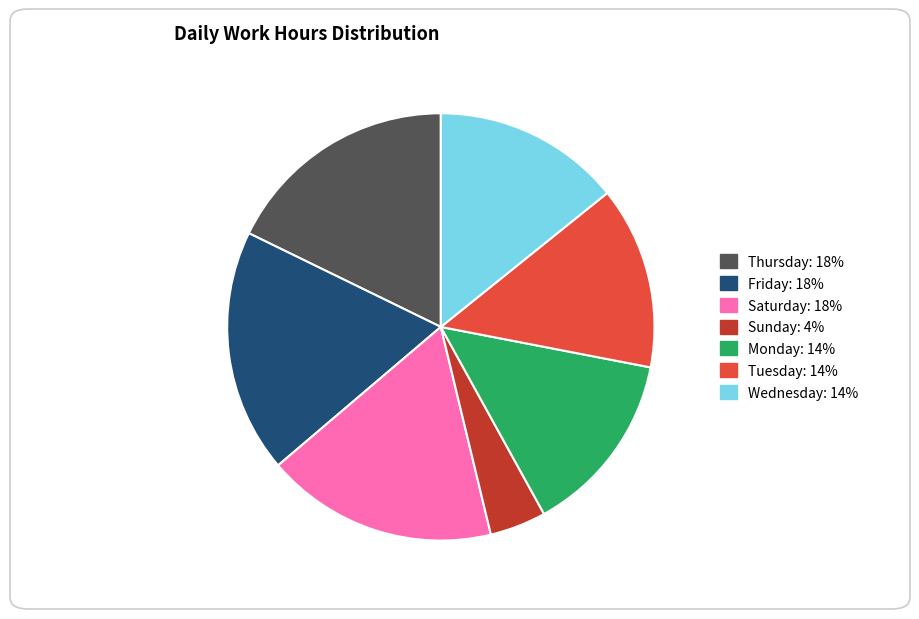

Is there any slice that represents more than half of the pie?

No